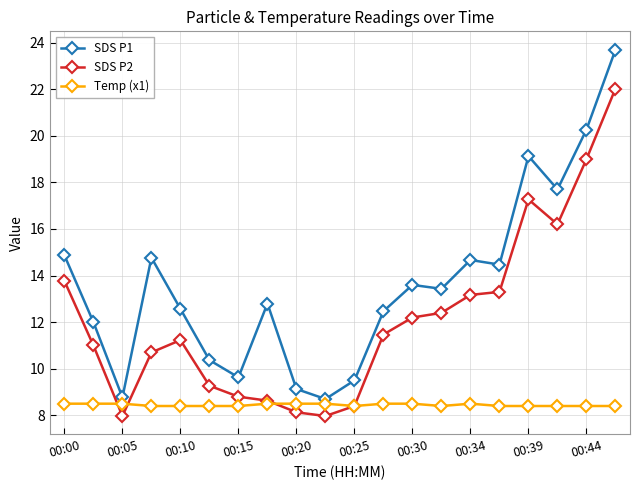

Rank the series by their average value, from highest to lowest.

SDS P1, SDS P2, Temp (x1)